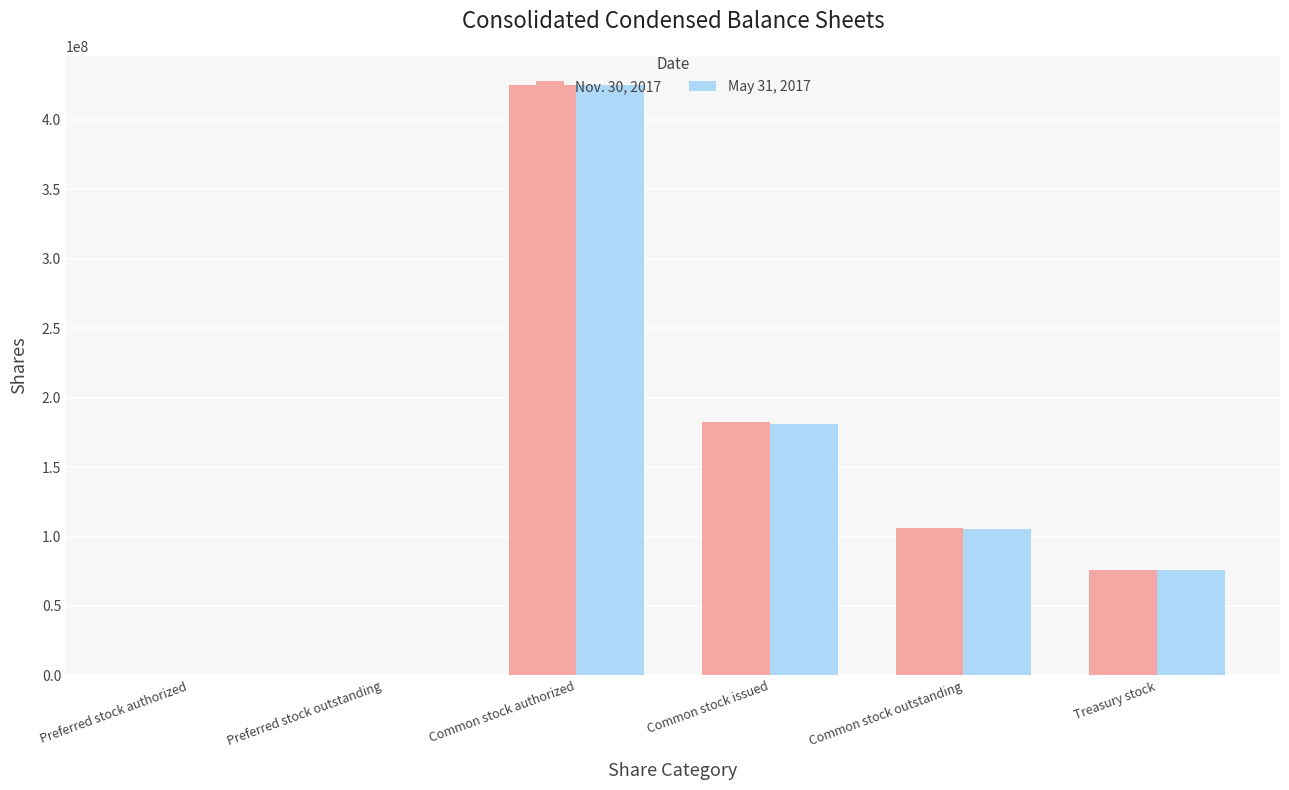

Between Preferred stock outstanding and Treasury stock, which series saw the biggest shift?

Nov. 30, 2017